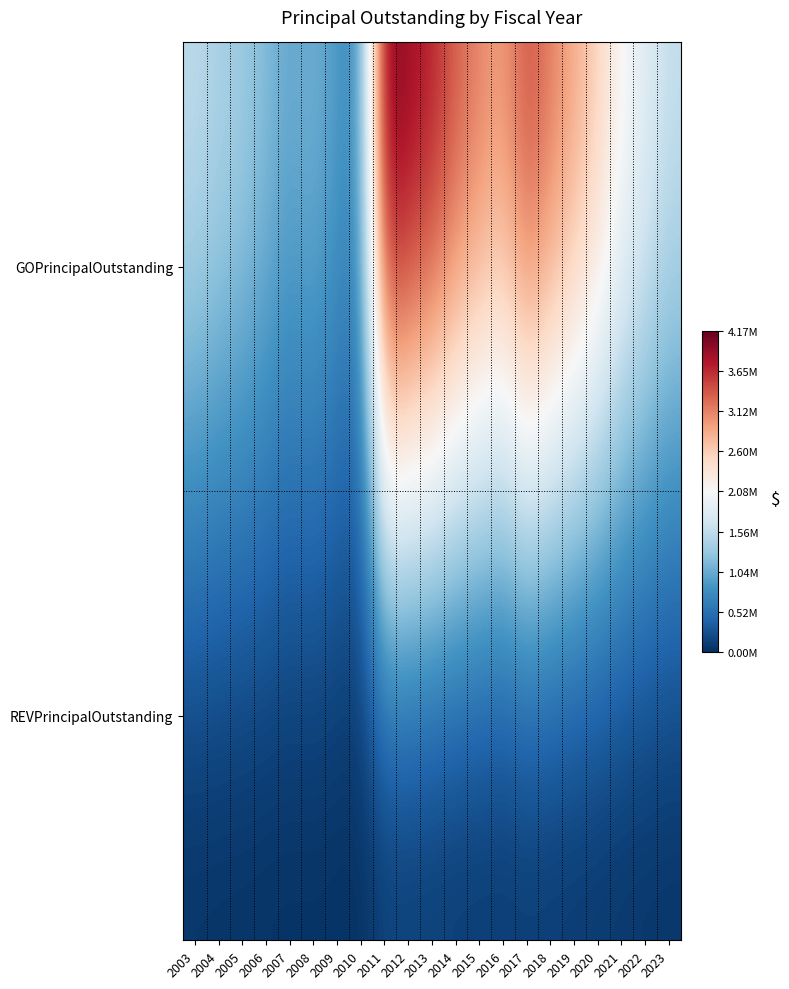

At 2012, list the series in order from largest to smallest.

GOPrincipalOutstanding, REVPrincipalOutstanding